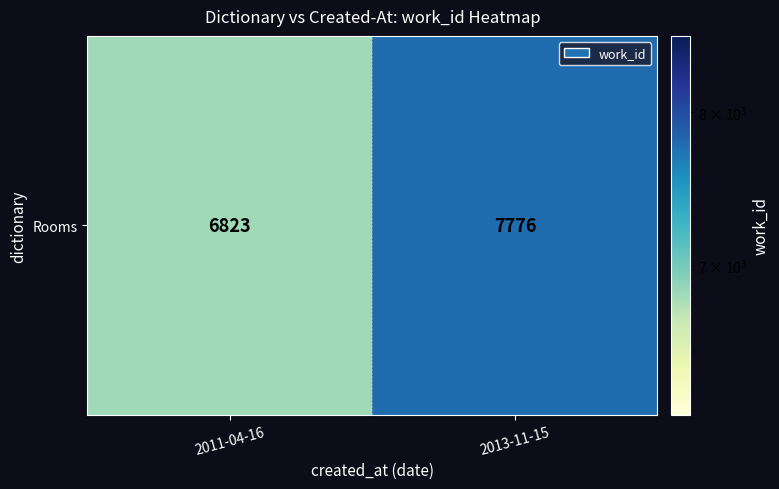

Reading left to right, what are all the values shown in this chart?

6823	7776